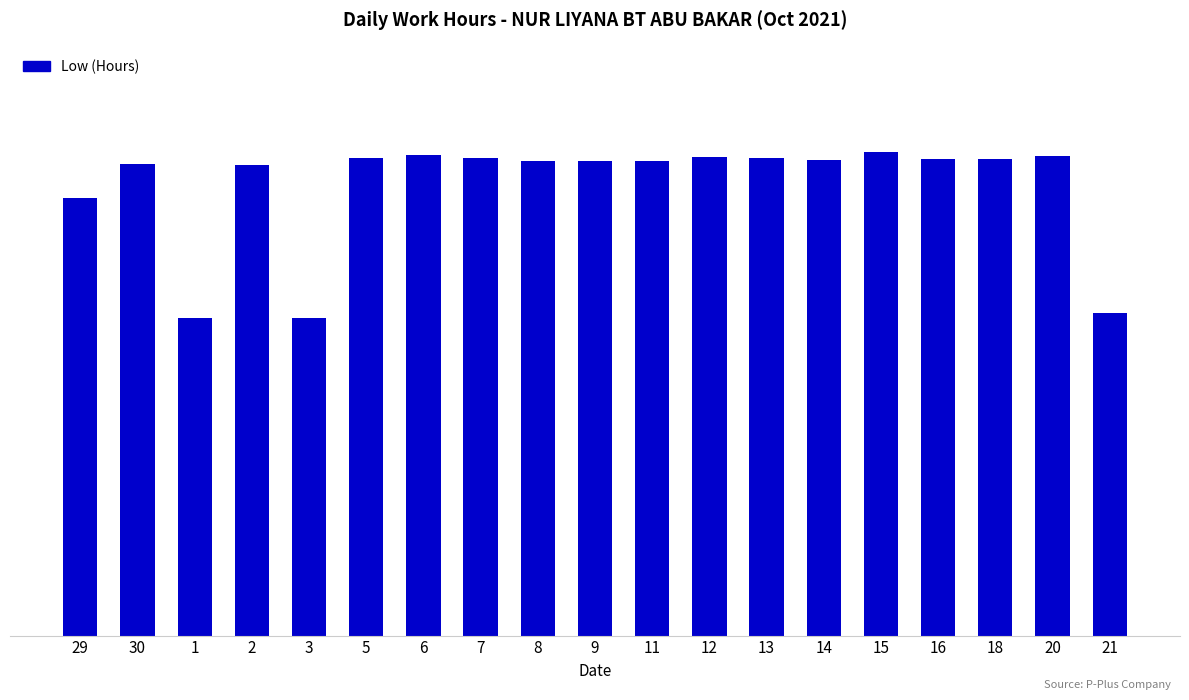

List the labels in order of value, smallest first.

1, 3, 21, 29, 2, 30, 11, 8, 9, 14, 16, 18, 5, 7, 13, 12, 20, 6, 15